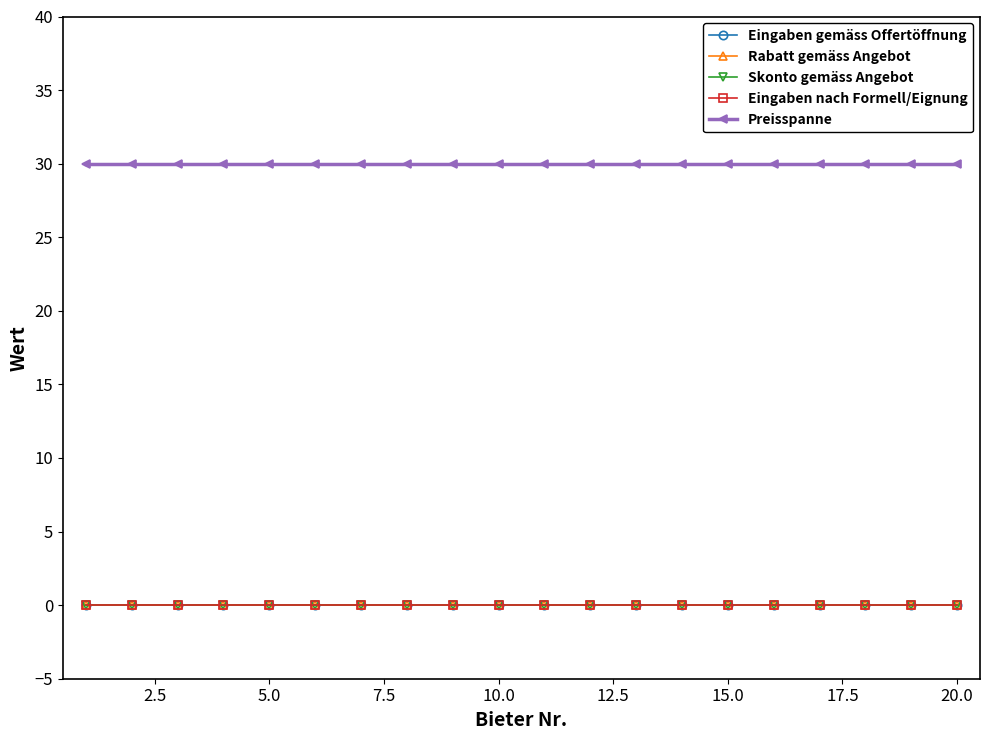

True or false: Rabatt gemäss Angebot and Preisspanne intersect in this chart.

False